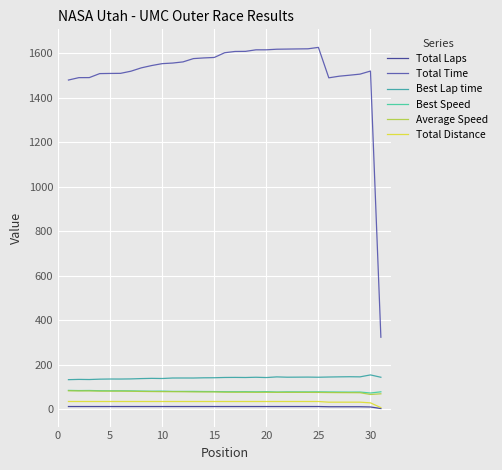

Which series has the widest spread of values?

Total Time